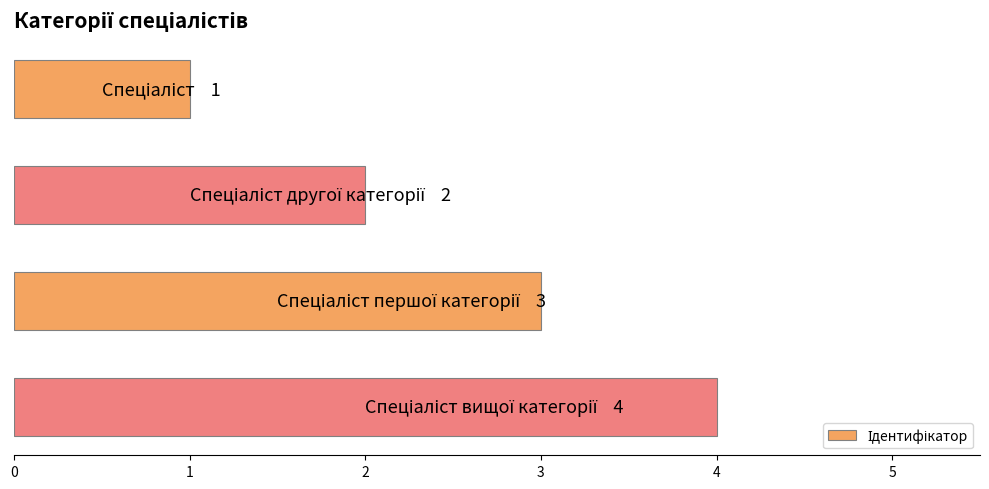

What is the greatest value displayed?

4